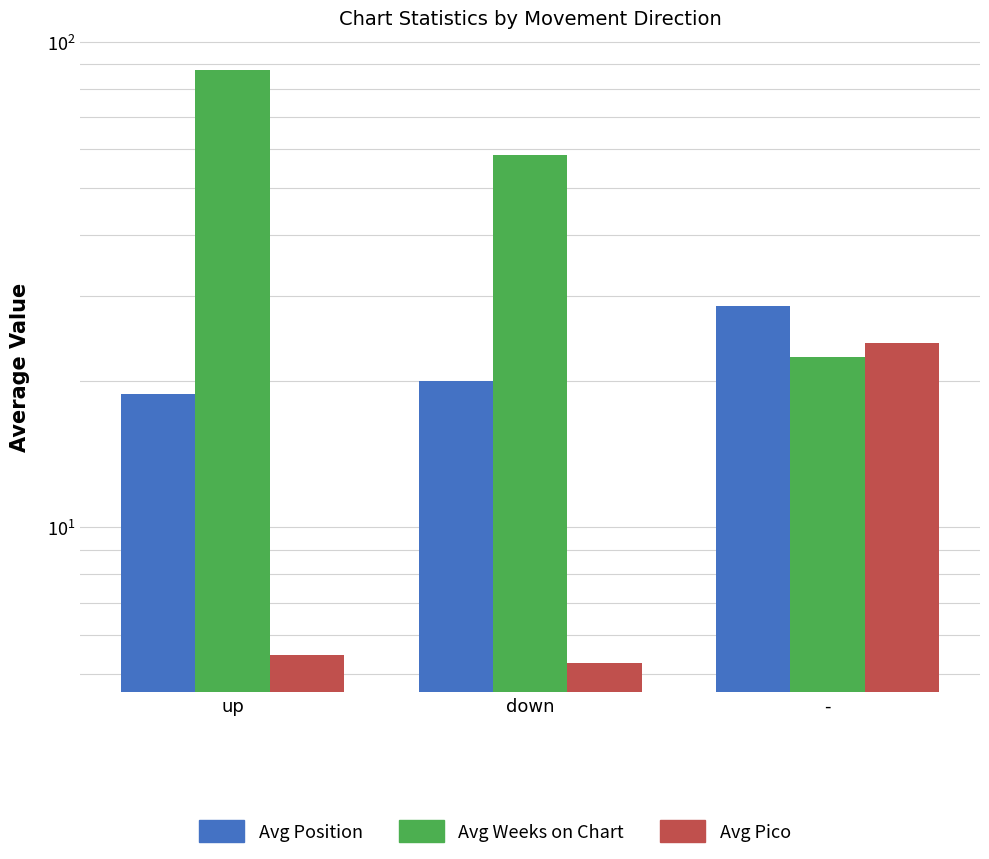

Reading left to right, list all the values displayed in this chart.

Avg Position: up=18.9	down=20.0	-=28.6
Avg Weeks on Chart: up=87.2	down=58.3	-=22.4
Avg Pico: up=5.5	down=5.3	-=24.0